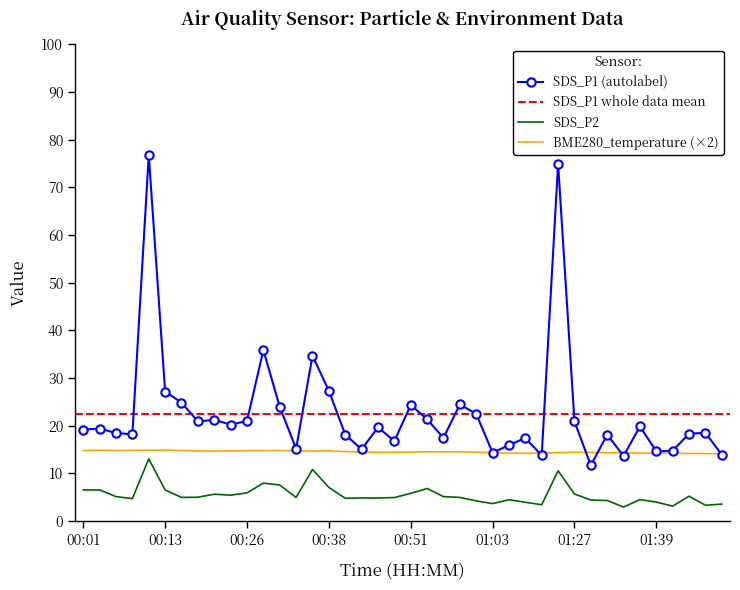

What is the sum of all SDS_P2 values?

220.0